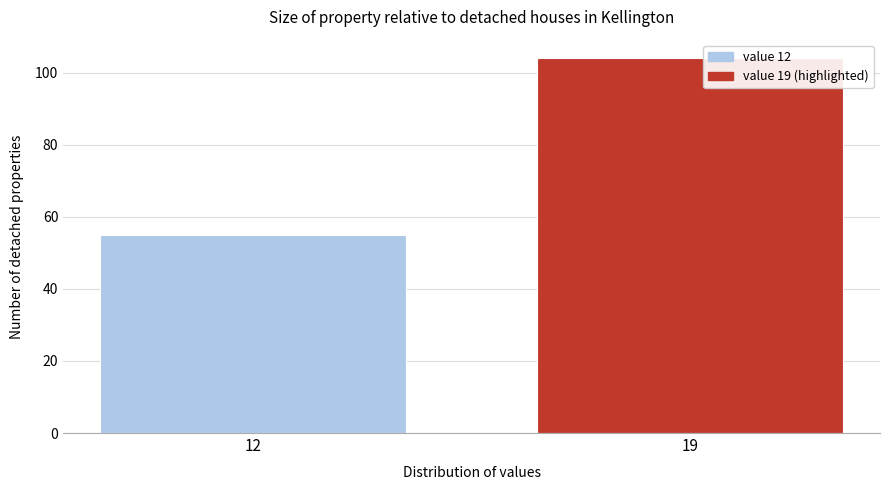

Reading left to right, what are all the values shown in this chart?

12=55	19=104